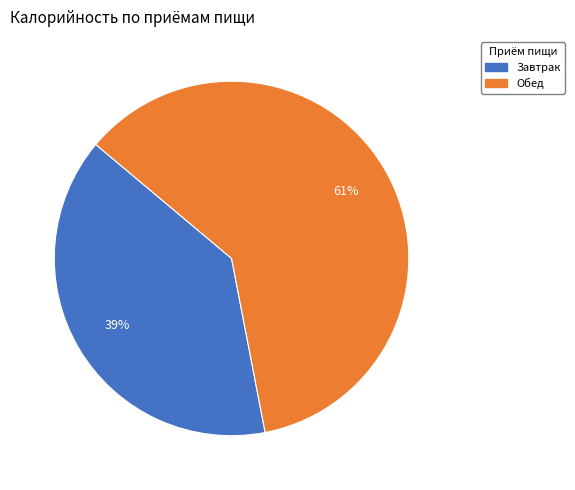

To the nearest percent, what is the combined percentage of Обед and Завтрак?

100%